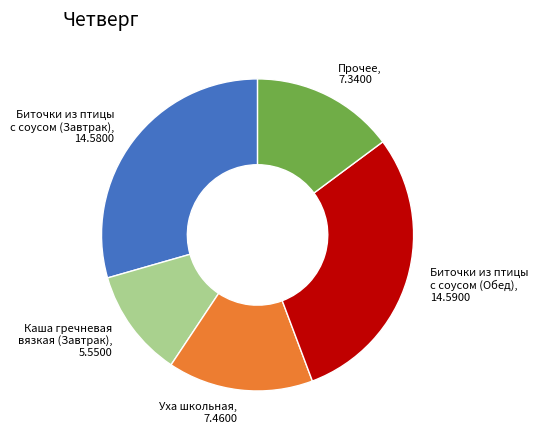

Is there any slice that represents more than half of the pie?

No